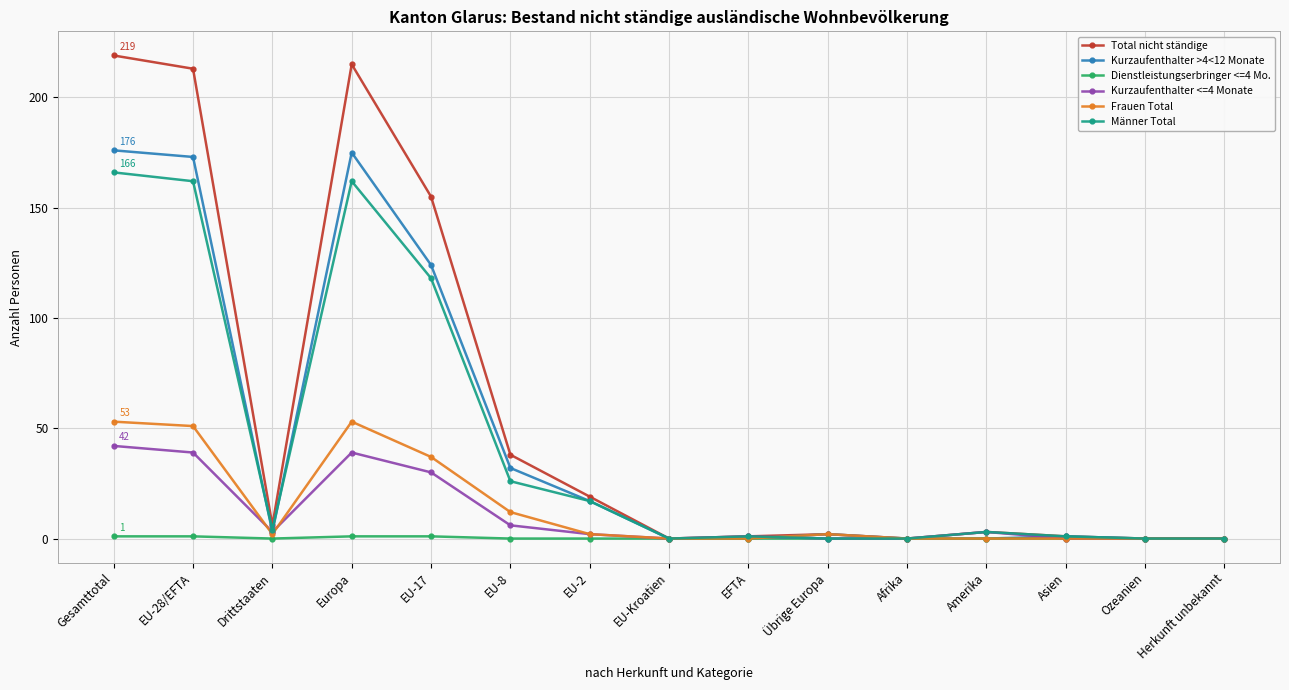

Reading left to right, extract all data points from this chart.

Total nicht ständige: Gesamttotal=219	EU-28/EFTA=213	Drittstaaten=6	Europa=215	EU-17=155	EU-8=38	EU-2=19	EU-Kroatien=0	EFTA=1	Übrige Europa=2	Afrika=0	Amerika=3	Asien=1	Ozeanien=0	Herkunft unbekannt=0
Kurzaufenthalter >4<12 Monate: Gesamttotal=176	EU-28/EFTA=173	Drittstaaten=3	Europa=175	EU-17=124	EU-8=32	EU-2=17	EU-Kroatien=0	EFTA=0	Übrige Europa=2	Afrika=0	Amerika=0	Asien=1	Ozeanien=0	Herkunft unbekannt=0
Dienstleistungserbringer <=4 Mo.: Gesamttotal=1	EU-28/EFTA=1	Drittstaaten=0	Europa=1	EU-17=1	EU-8=0	EU-2=0	EU-Kroatien=0	EFTA=0	Übrige Europa=0	Afrika=0	Amerika=0	Asien=0	Ozeanien=0	Herkunft unbekannt=0
Kurzaufenthalter <=4 Monate: Gesamttotal=42	EU-28/EFTA=39	Drittstaaten=3	Europa=39	EU-17=30	EU-8=6	EU-2=2	EU-Kroatien=0	EFTA=1	Übrige Europa=0	Afrika=0	Amerika=3	Asien=0	Ozeanien=0	Herkunft unbekannt=0
Frauen Total: Gesamttotal=53	EU-28/EFTA=51	Drittstaaten=2	Europa=53	EU-17=37	EU-8=12	EU-2=2	EU-Kroatien=0	EFTA=0	Übrige Europa=2	Afrika=0	Amerika=0	Asien=0	Ozeanien=0	Herkunft unbekannt=0
Männer Total: Gesamttotal=166	EU-28/EFTA=162	Drittstaaten=4	Europa=162	EU-17=118	EU-8=26	EU-2=17	EU-Kroatien=0	EFTA=1	Übrige Europa=0	Afrika=0	Amerika=3	Asien=1	Ozeanien=0	Herkunft unbekannt=0